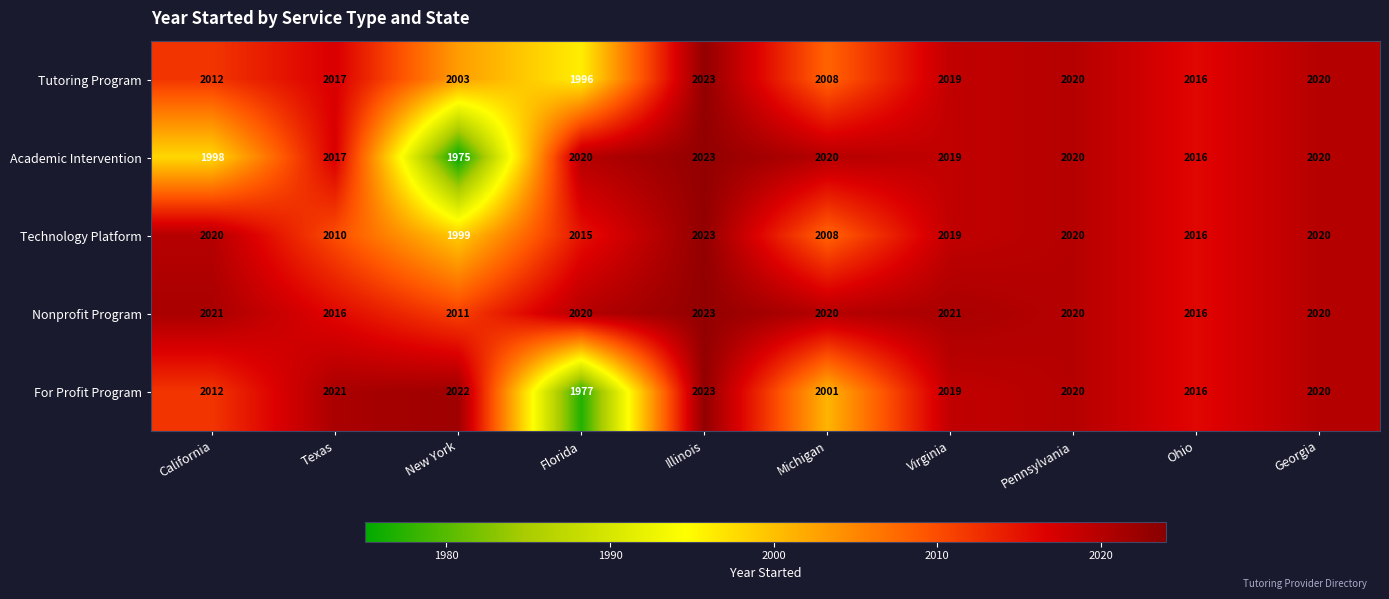

At which category is the sum across all series the highest?

Illinois